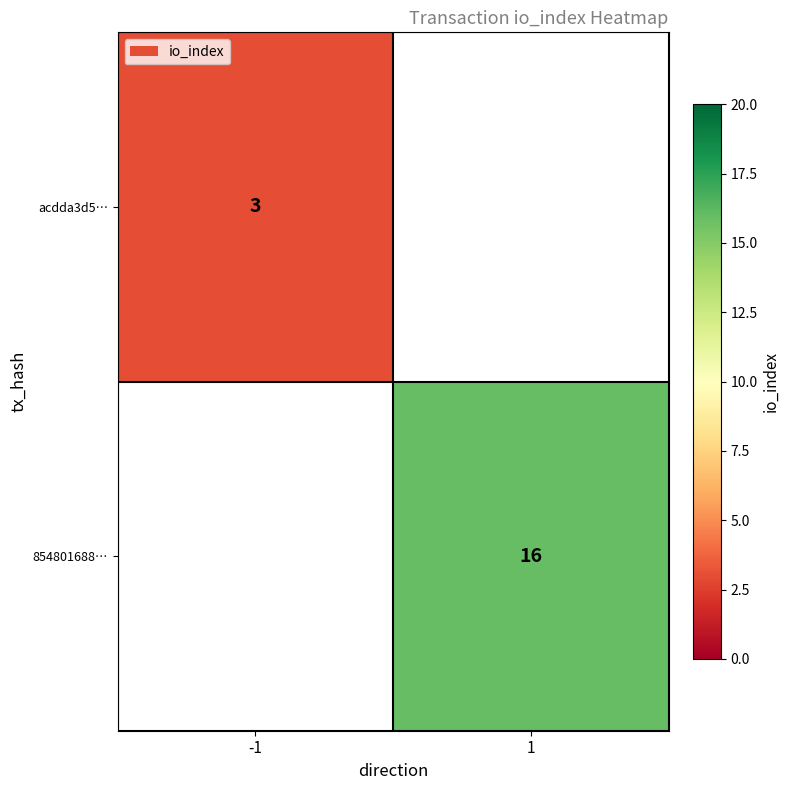

The acdda3d5… series shows 3 at -1. True or false?

True